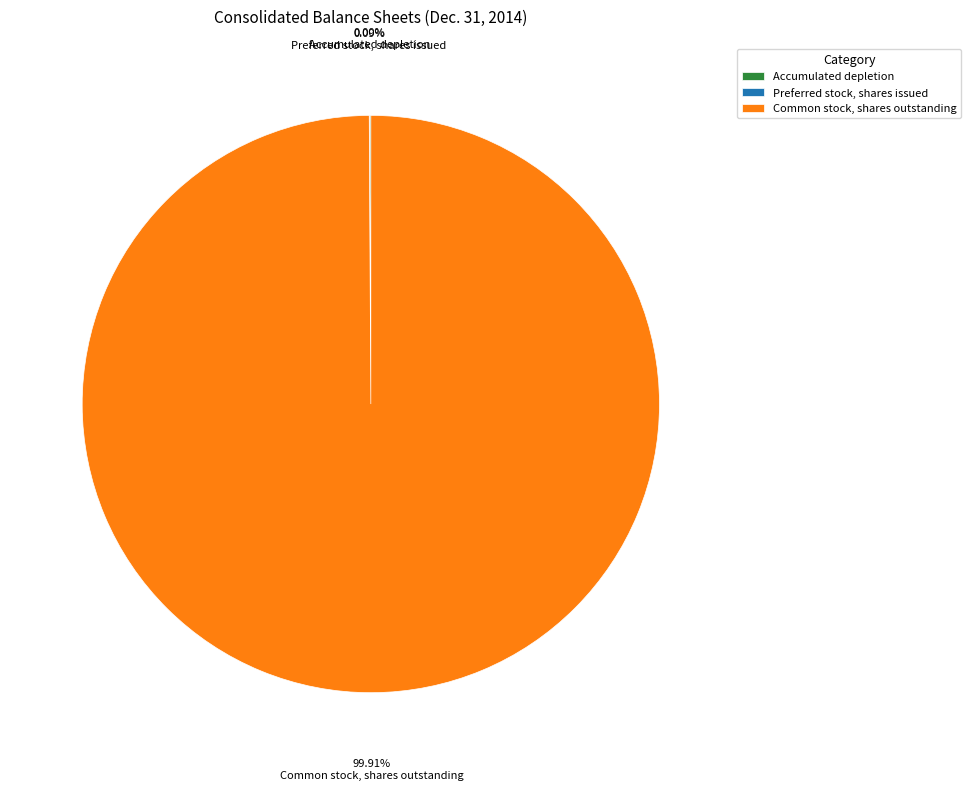

Is Common stock, shares outstanding the majority of the pie?

Yes